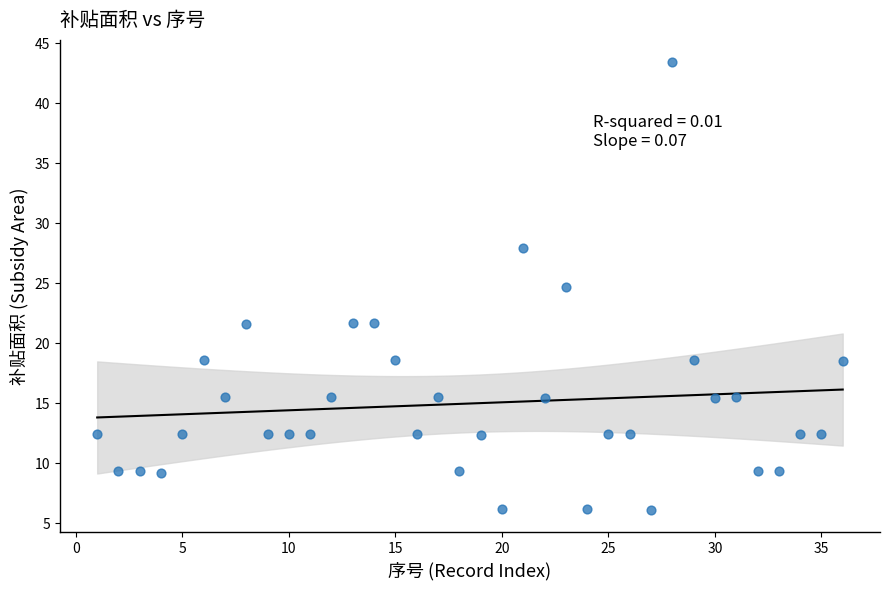

What is the range of X values (max minus min)?

35.0